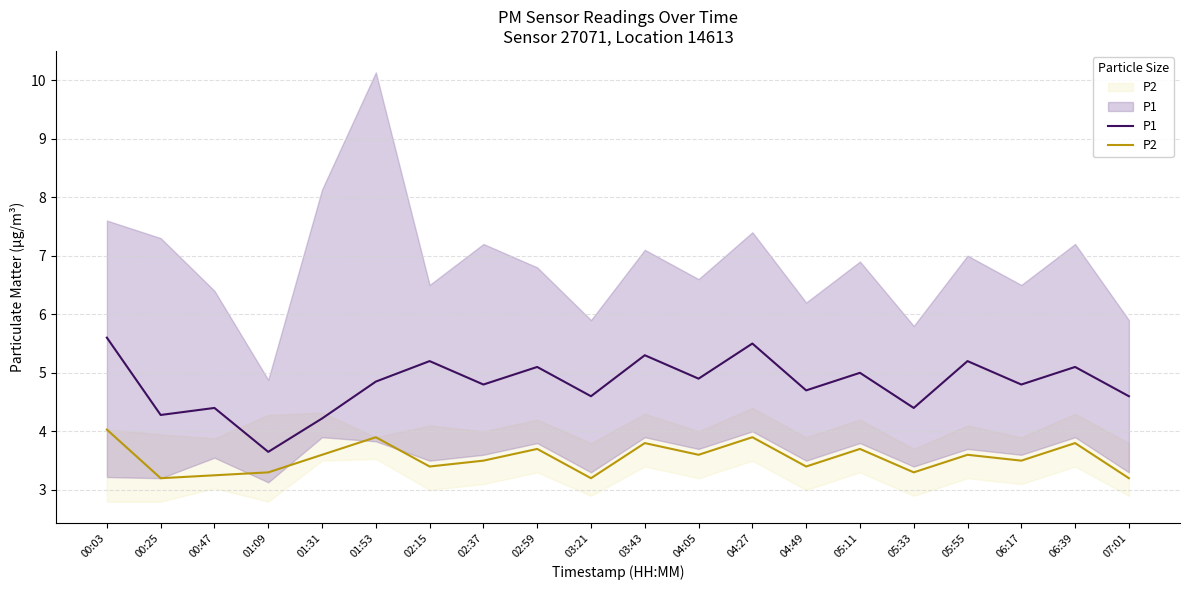

What is the total value across all series at 00:25?

7.5